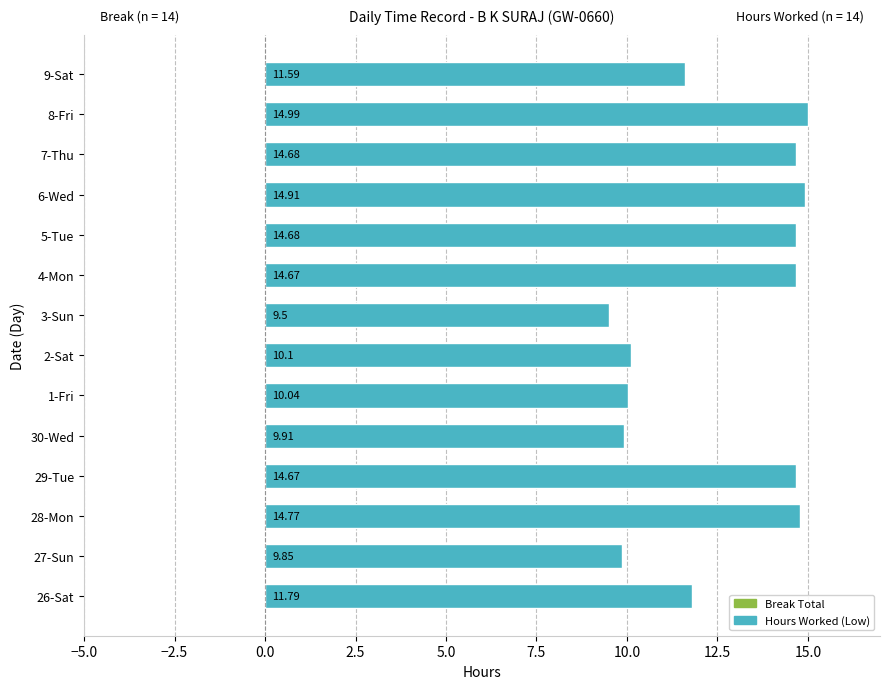

What is the average value?

12.6